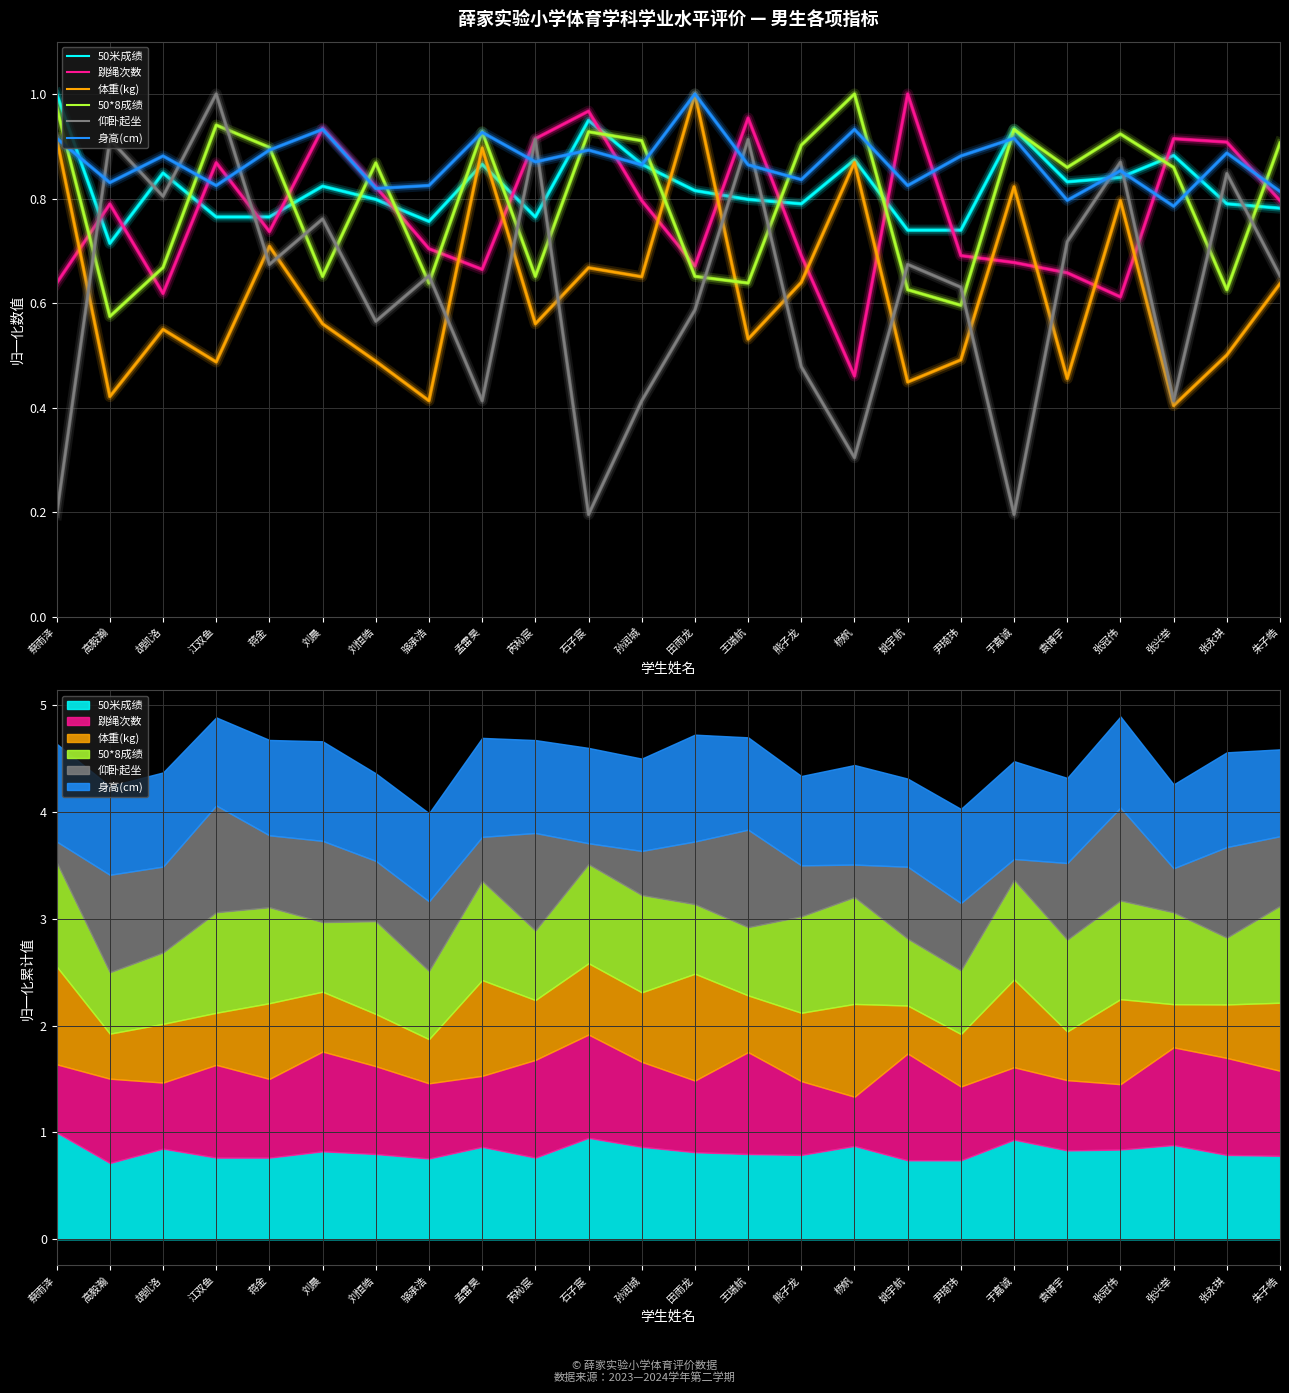

What is the difference between the highest and lowest values at 朱子皓?

0.3